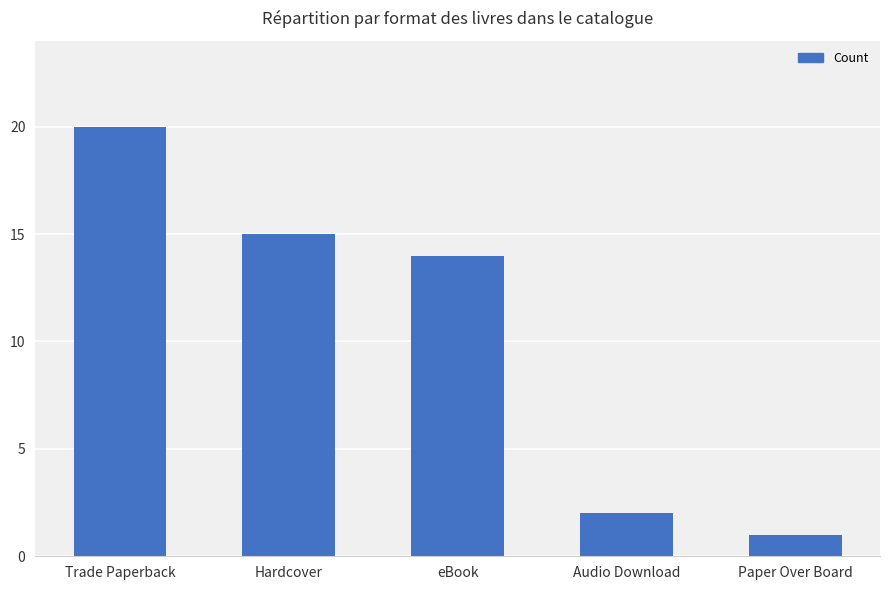

Where is the data nearest to the value 10?

eBook